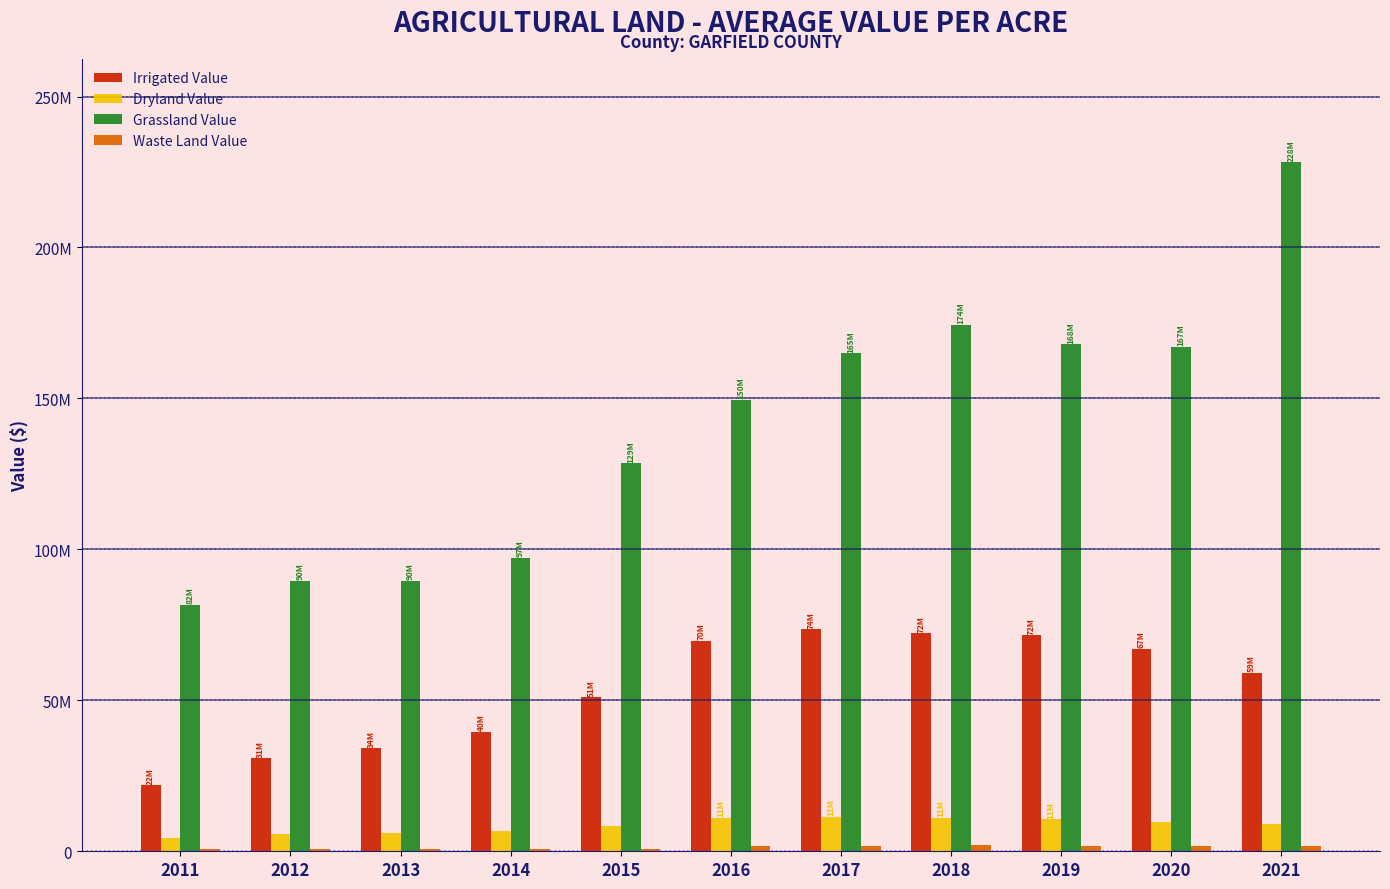

True or false: Irrigated Value has a value of 72225429 at 2018.

True